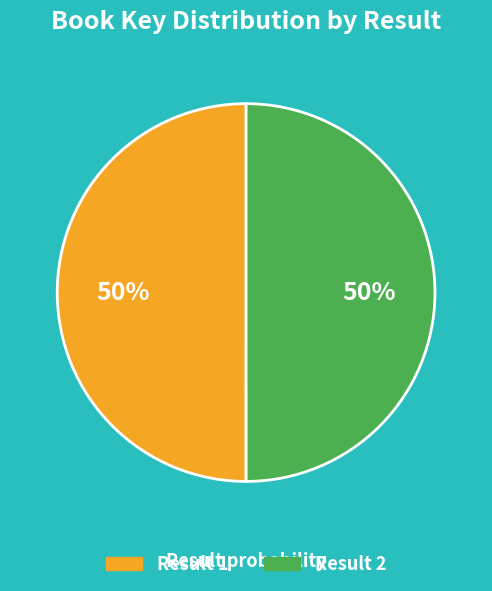

Approximately how many times larger is the value at Result 1 compared to Result 2?

1.0